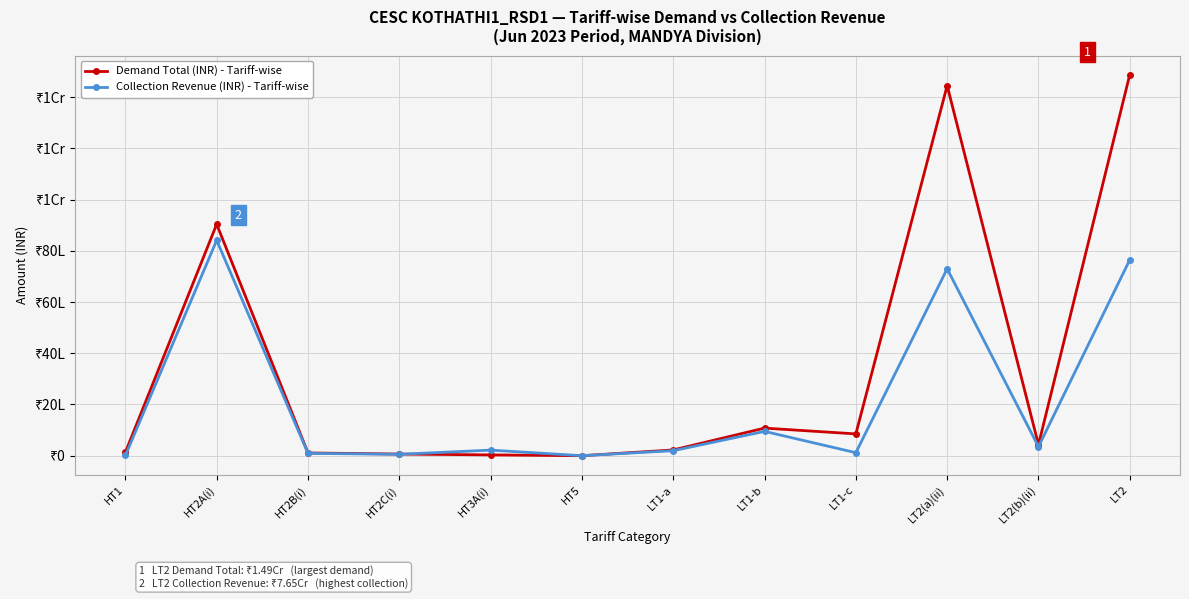

At which category does the chart reach its peak across all series?

LT2